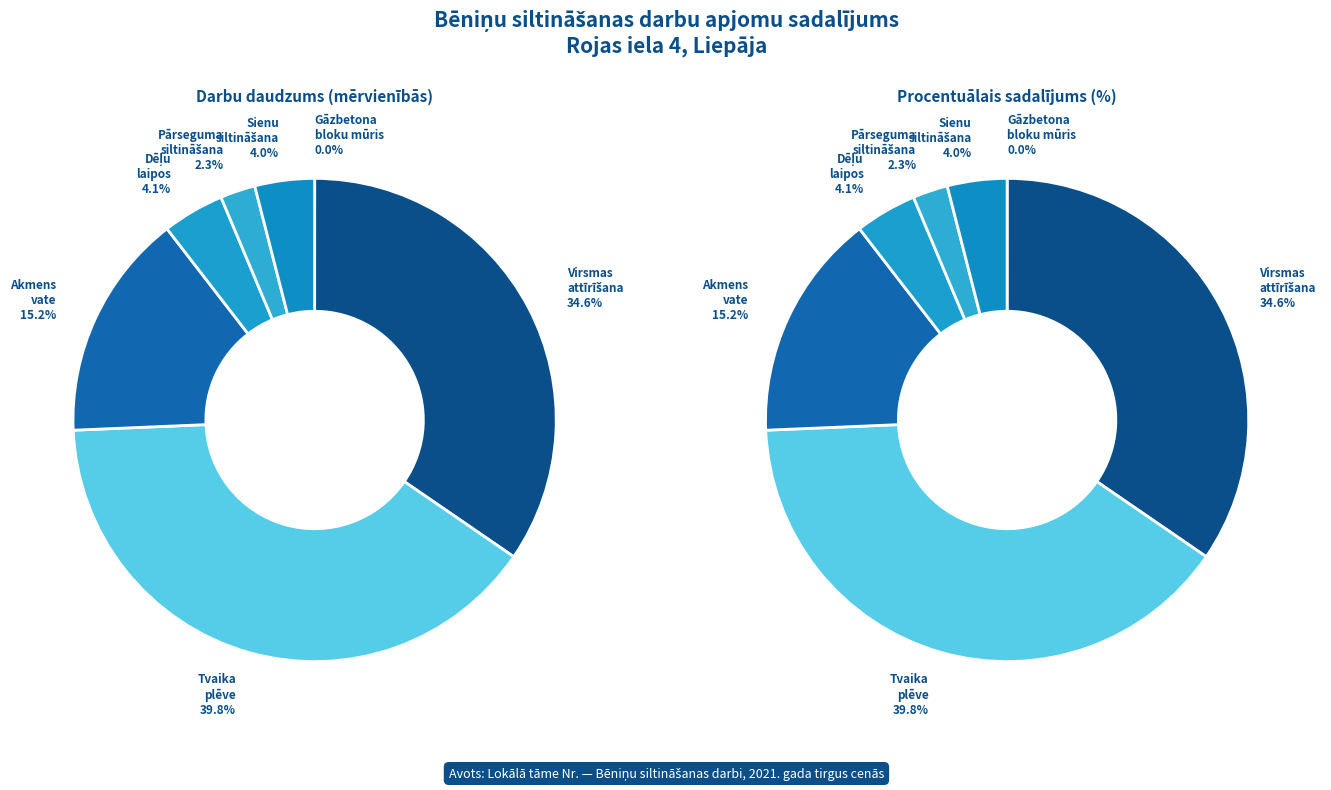

What percentage is NOT represented by Dēļu laipu uzstādīšana?

95.9%